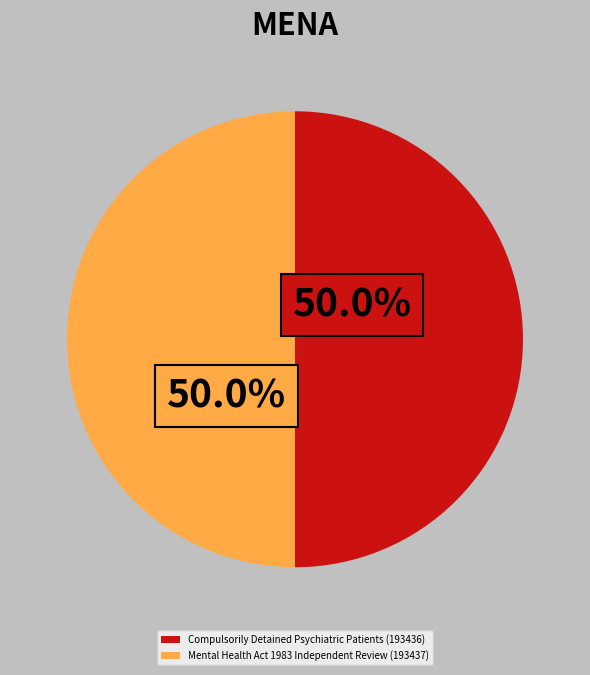

What is the ratio of the value at Compulsorily Detained Psychiatric Patients (193436) to the value at Mental Health Act 1983 Independent Review (193437)?

1.0